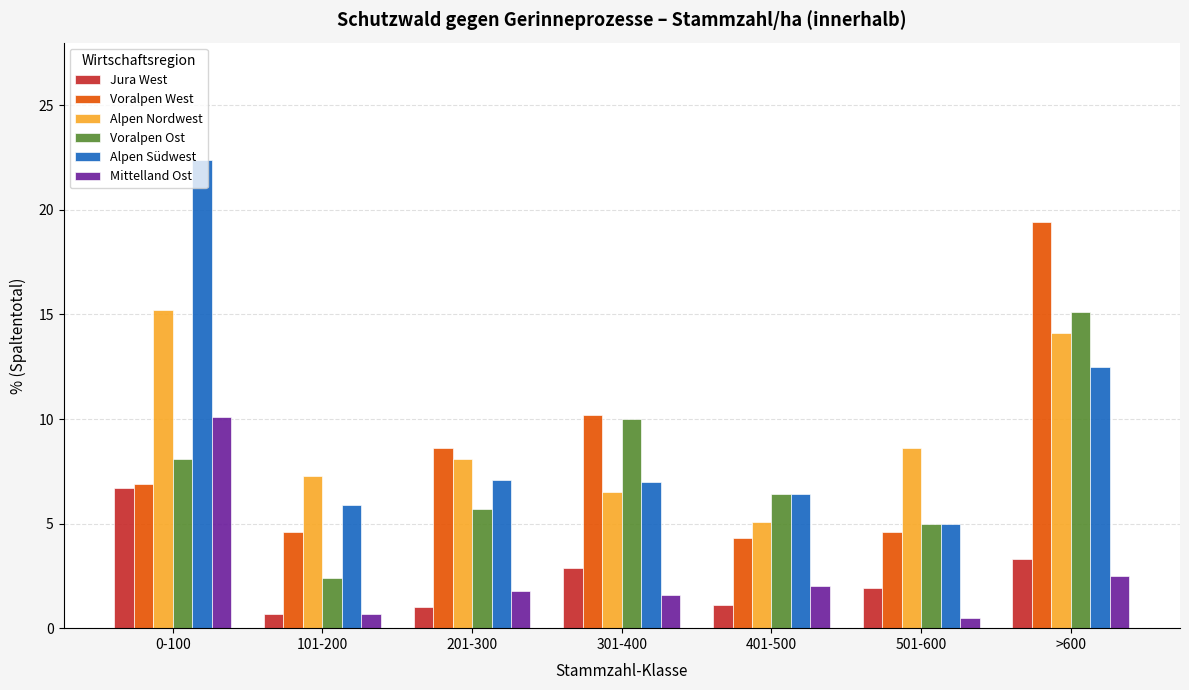

What position from the right is 201-300?

5